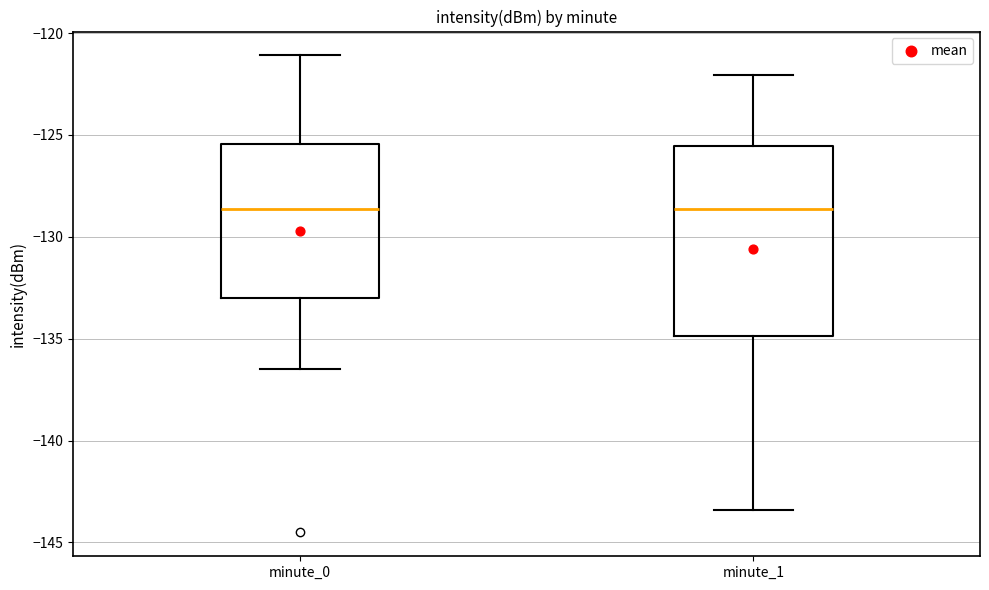

Which box is the tallest, from its lower edge to its upper edge?

minute_1